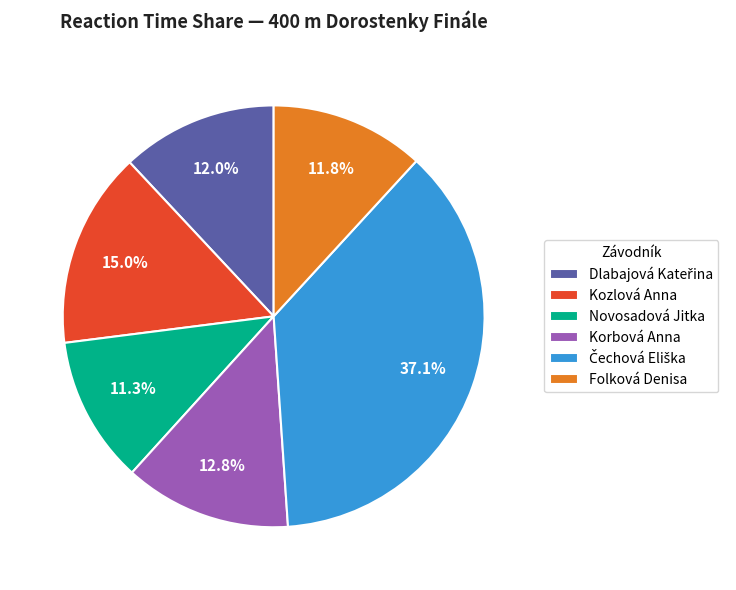

Is it true that Kozlová Anna is 15% of the pie?

True